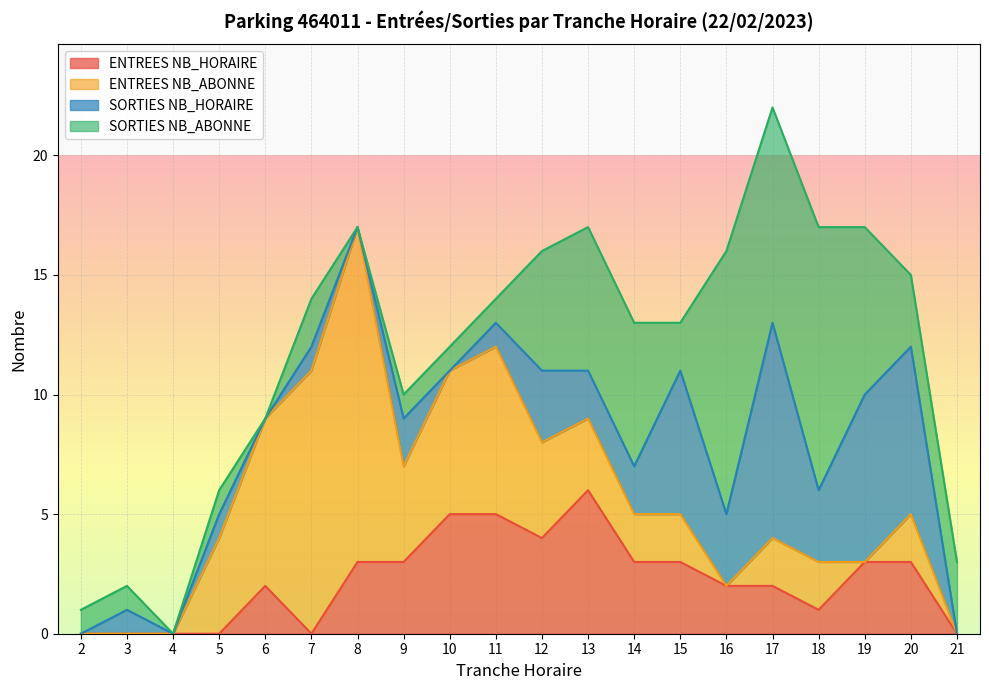

Count the number of categories in the chart.

20